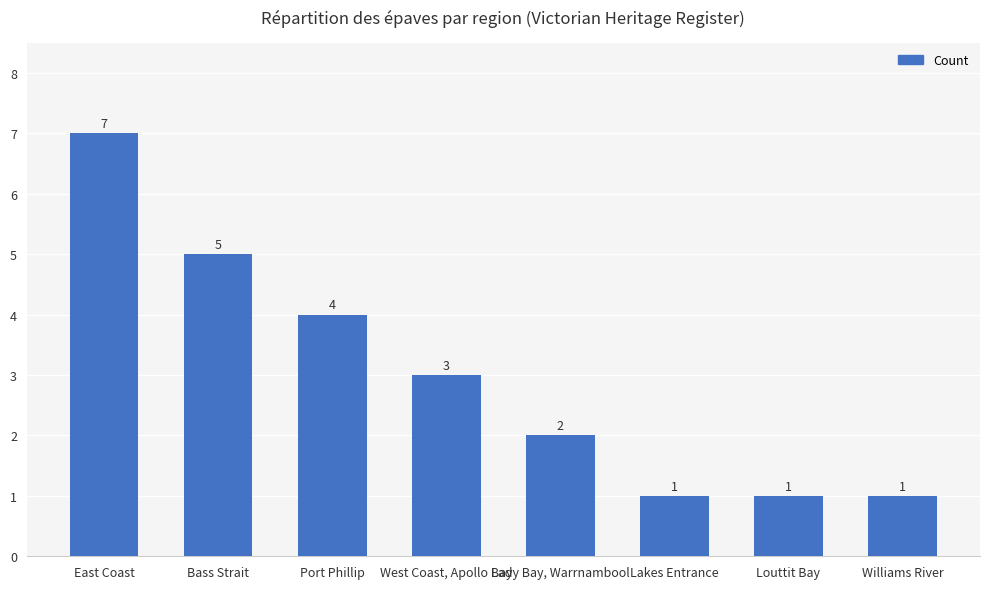

What is the sum of the values at Bass Strait and East Coast?

12